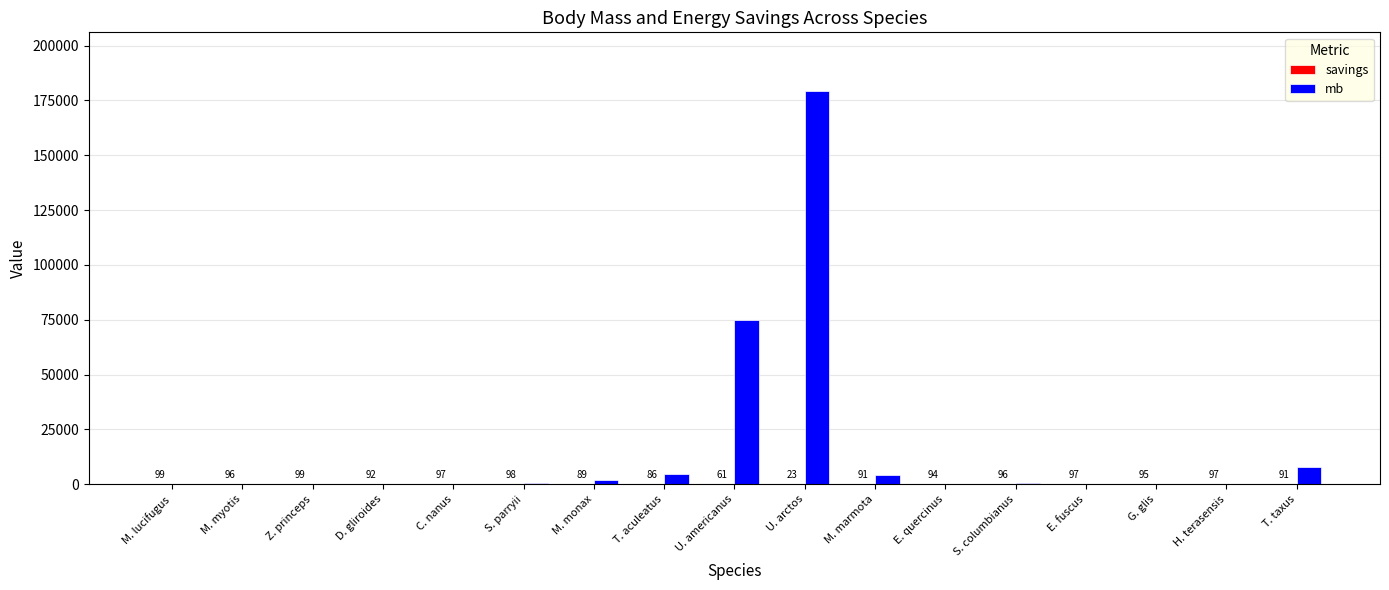

Between Z. princeps and G. glis, which series saw the biggest shift?

mb